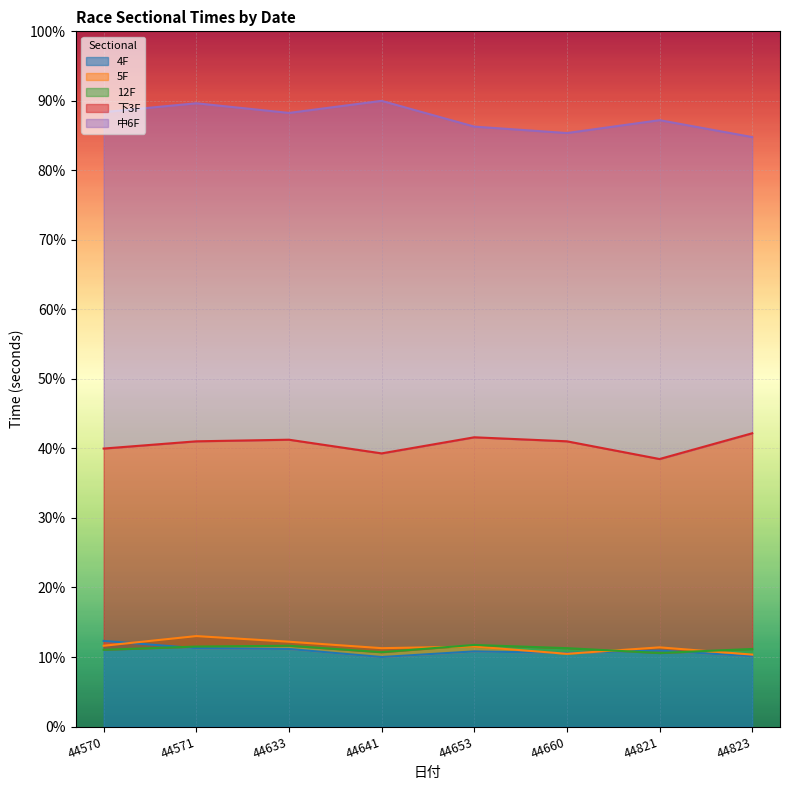

Which series changed the most between 44653 and 44821?

下3F